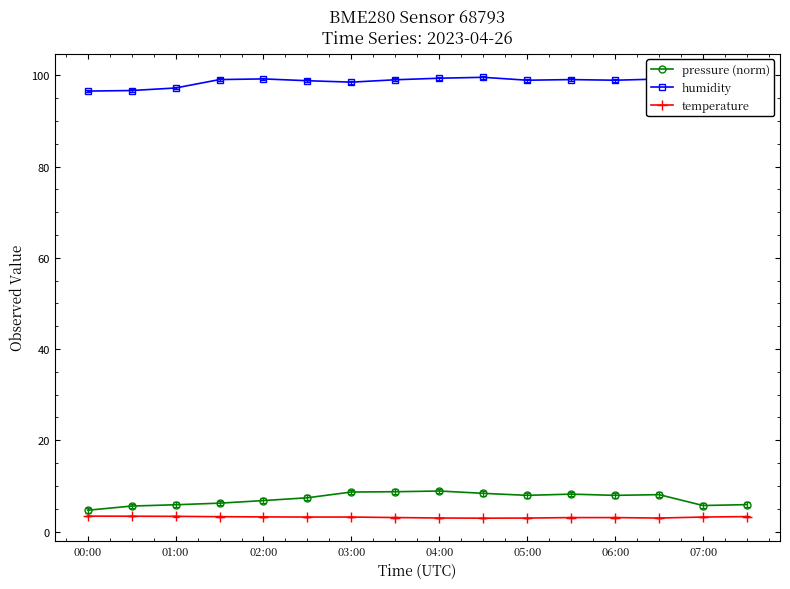

What is the sum of all temperature values?

50.2